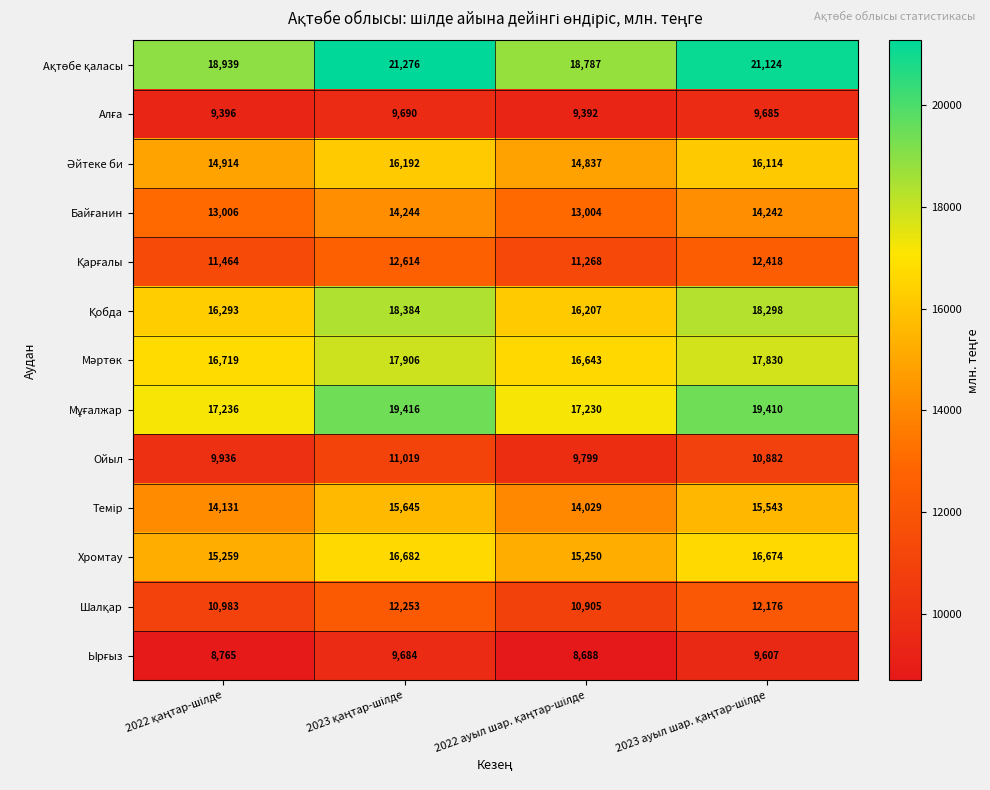

At how many categories does at least one series exceed 16982?

4